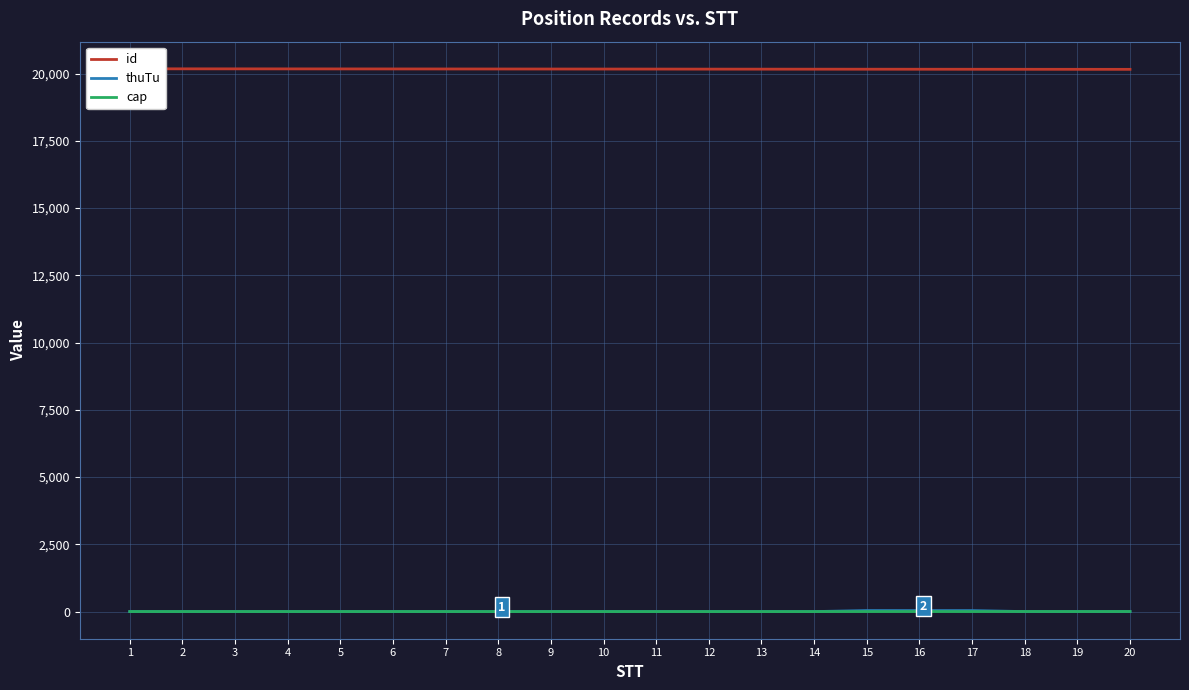

The value of cap at 13 is 0. True or false?

False